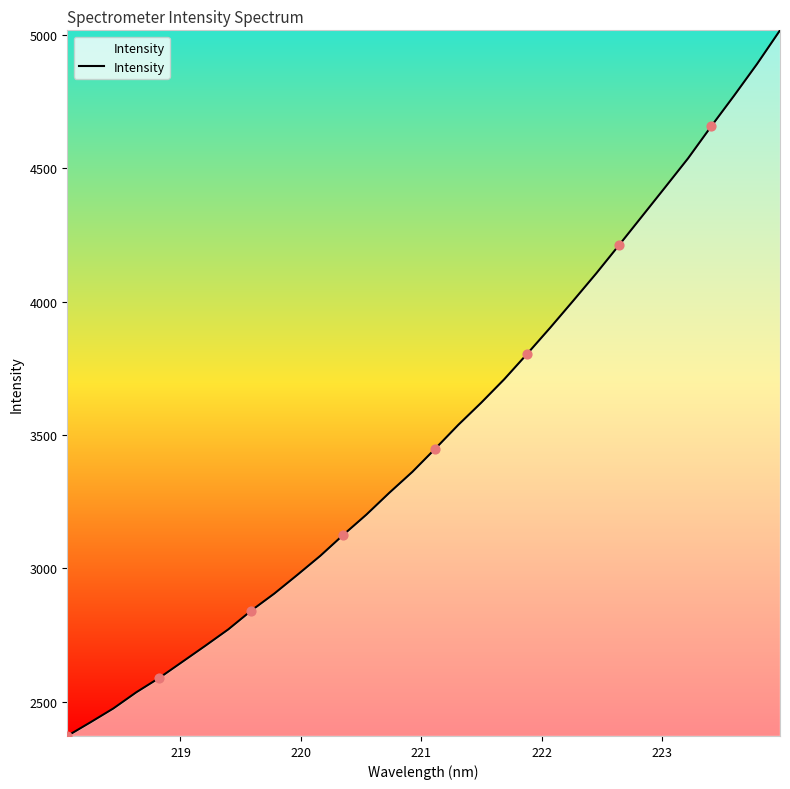

What is the maximum value shown in the chart?

5017.8